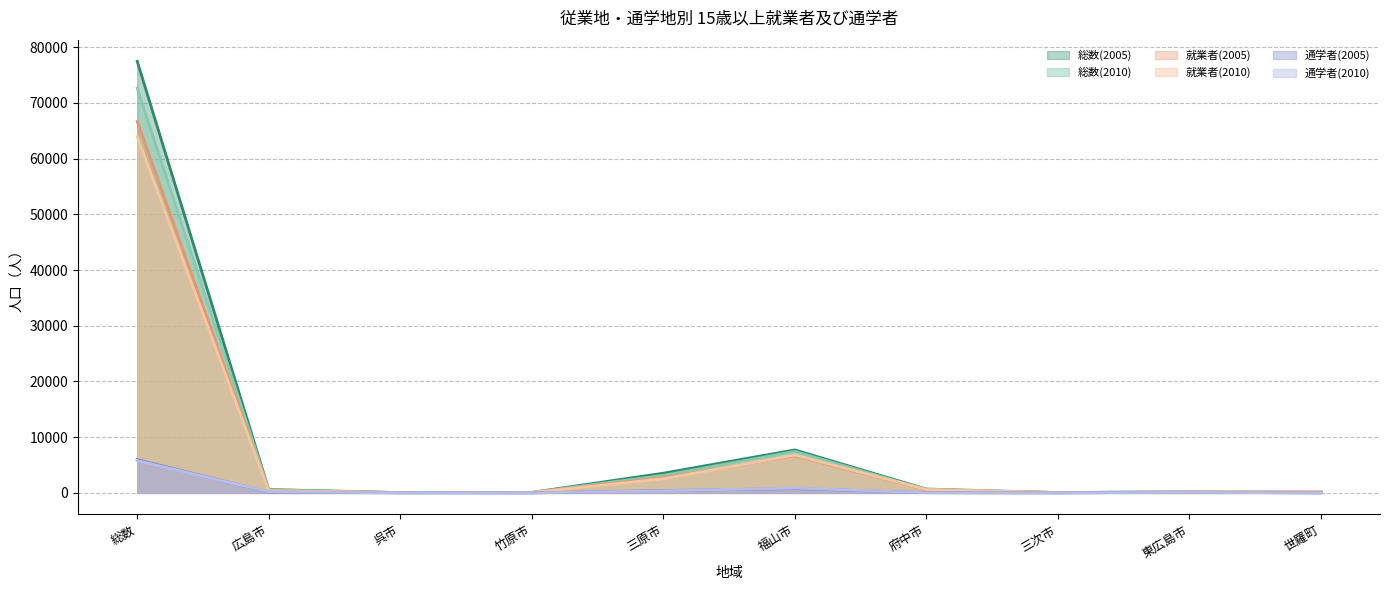

How many lines are shown in the chart?

6